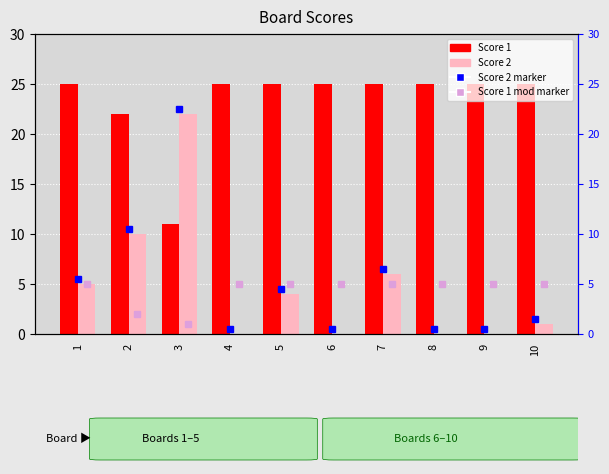

Which label corresponds to the smallest value in the chart?

4